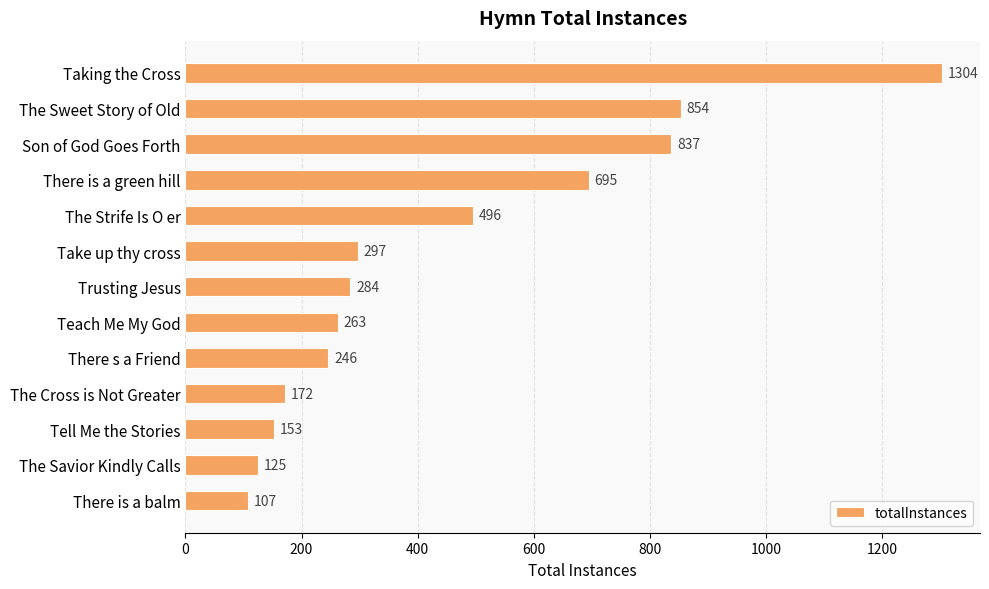

The value at The Savior Kindly Calls is 125. True or false?

True